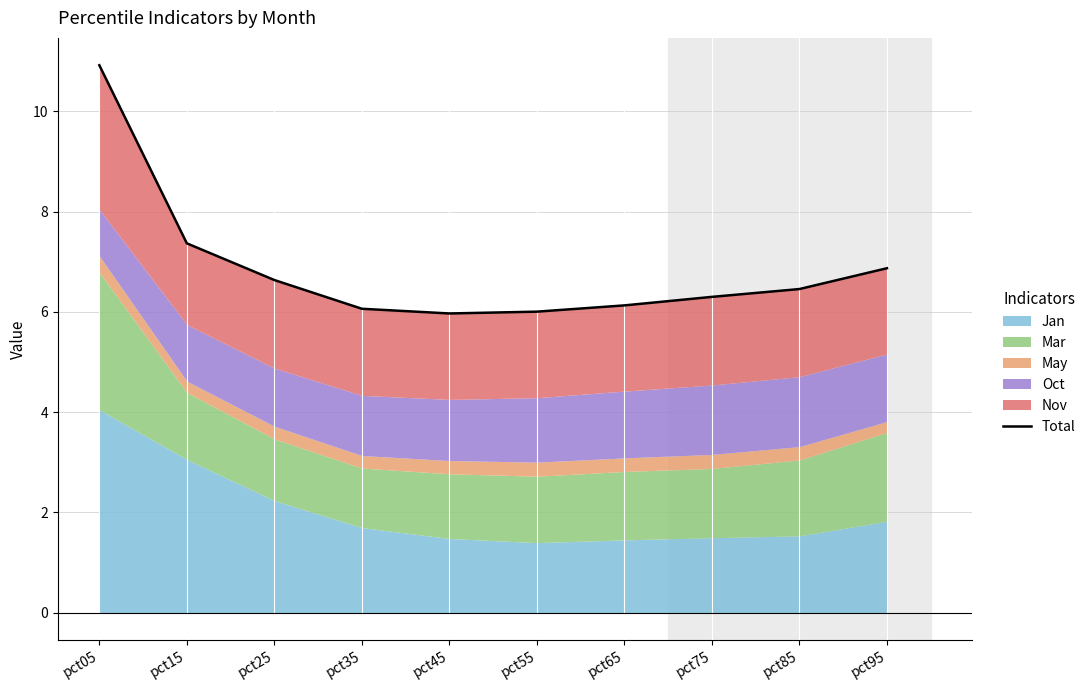

What is the sum of the values at pct65 and pct95?

13.0